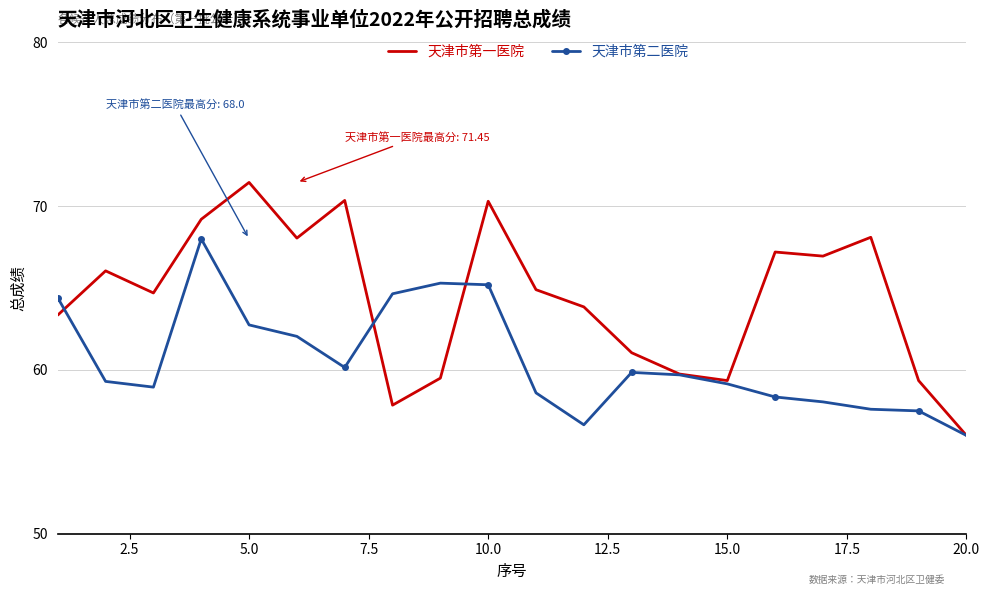

Rank the series by their average value, from lowest to highest.

天津市第二医院, 天津市第一医院